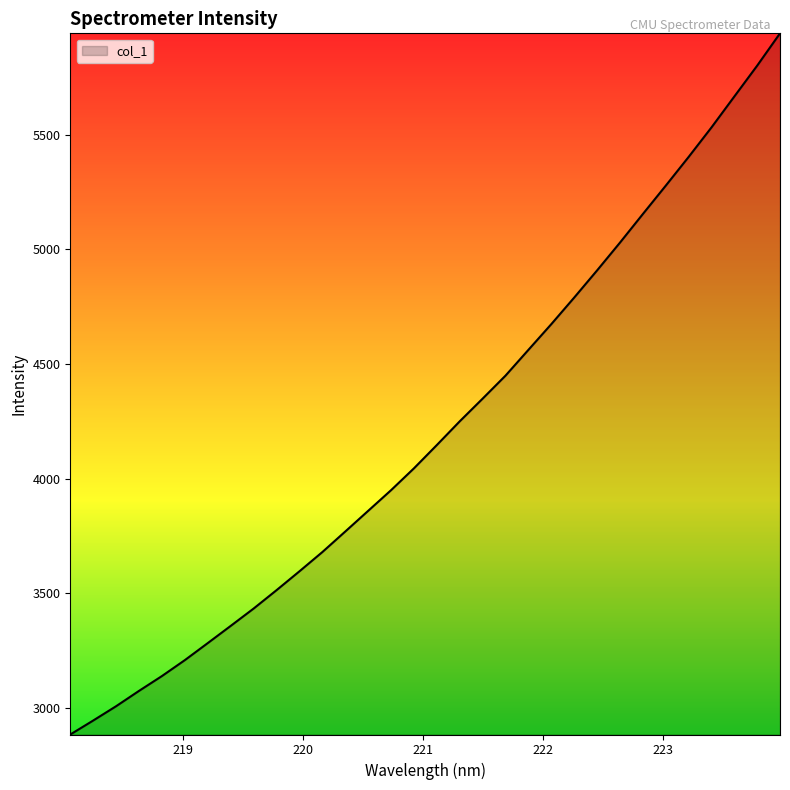

What is the maximum value shown in the chart?

5943.1